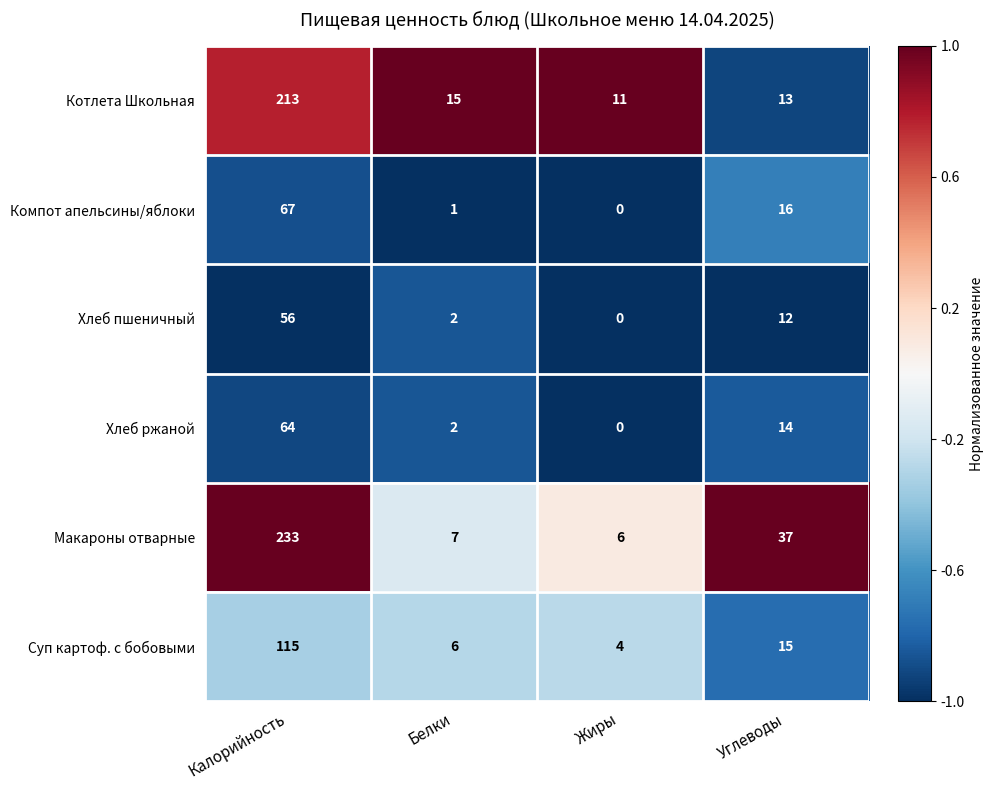

Reading right to left, what are all the values shown in this chart?

Котлета Школьная: 13	11	15	213
Компот апельсины/яблоки: 16	0	1	67
Хлеб пшеничный: 12	0	2	56
Хлеб ржаной: 14	0	2	64
Макароны отварные: 37	6	7	233
Суп картоф. с бобовыми: 15	4	6	115